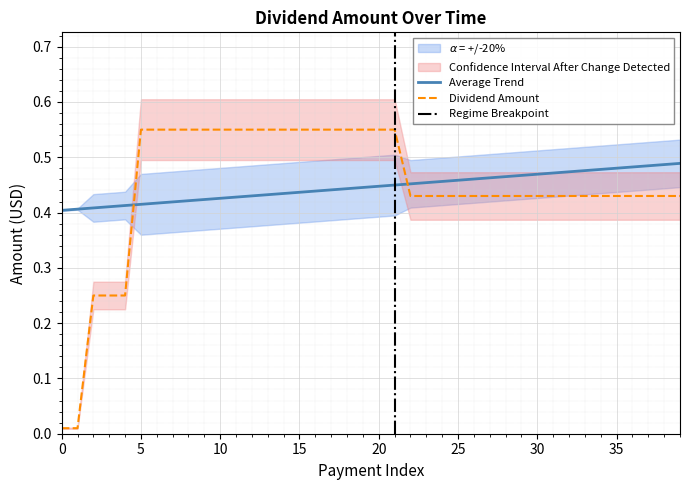

The value of Average Trend at 35 is 0.2. True or false?

False